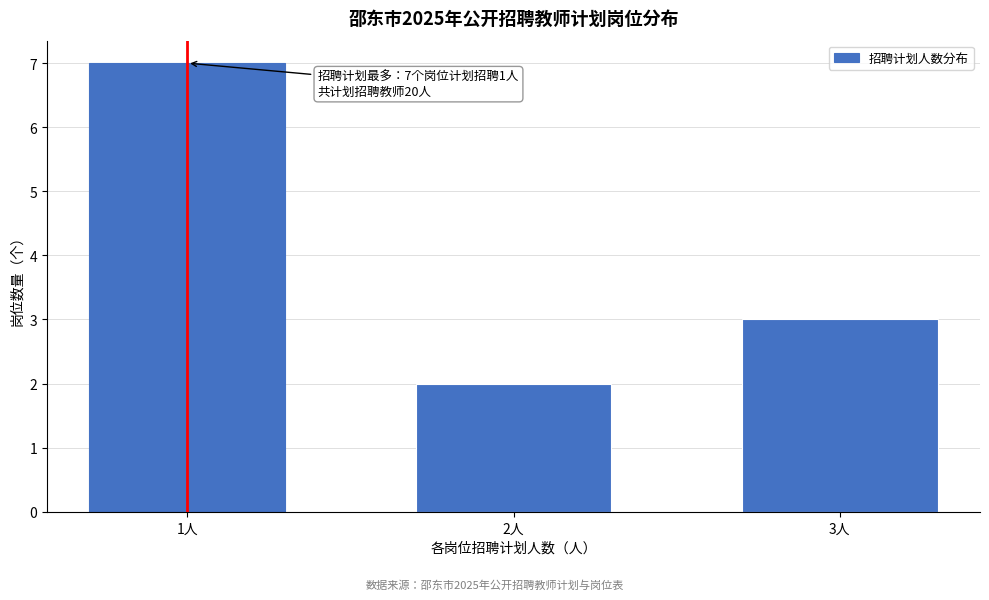

Reading right to left, transcribe all the data shown in this chart.

3	2	7